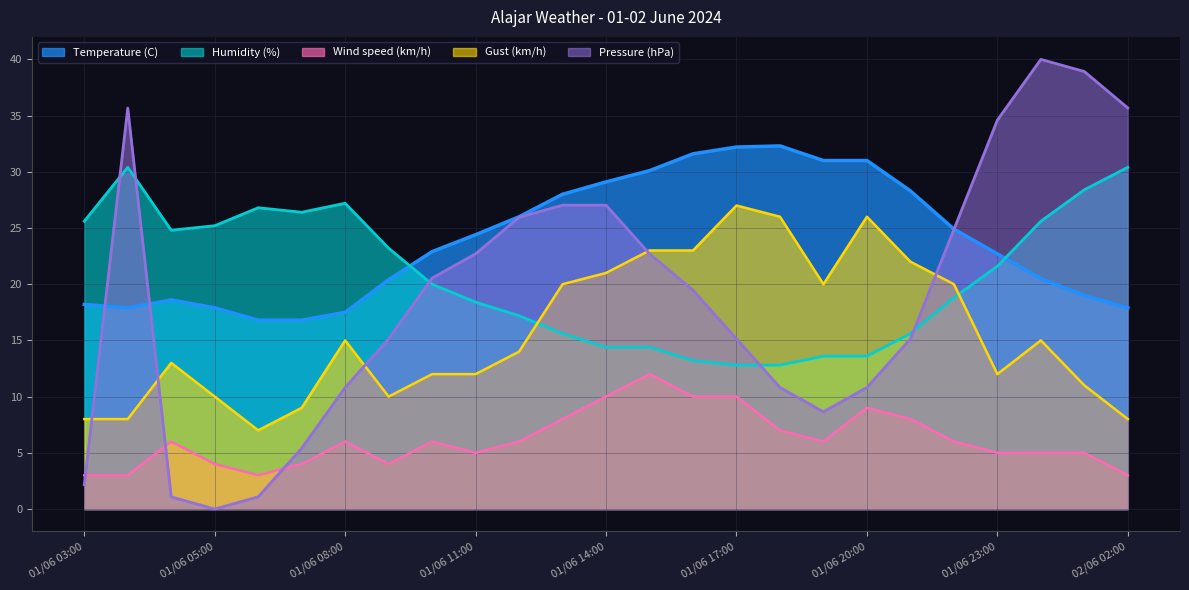

How many distinct data groups are displayed?

5